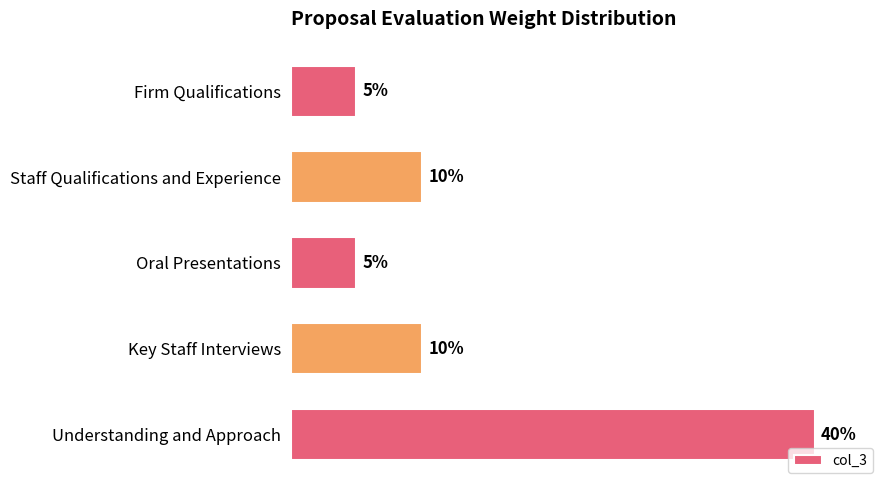

Does the chart contain any negative values?

No